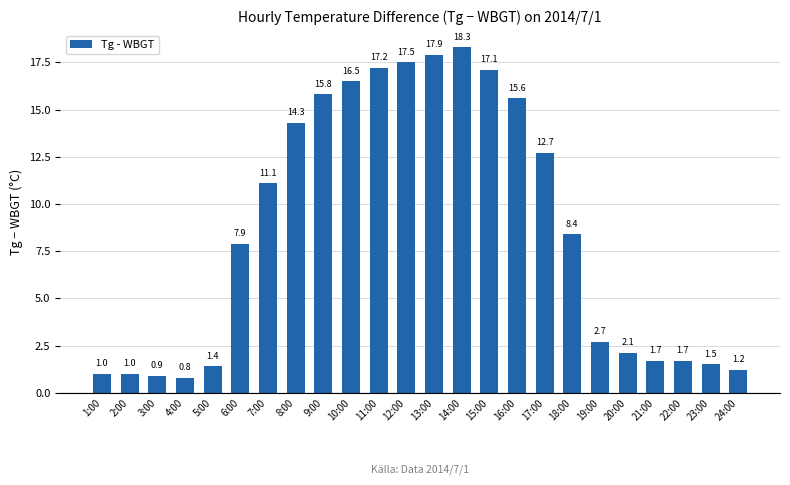

At which label is the value closest to 9?

18:00